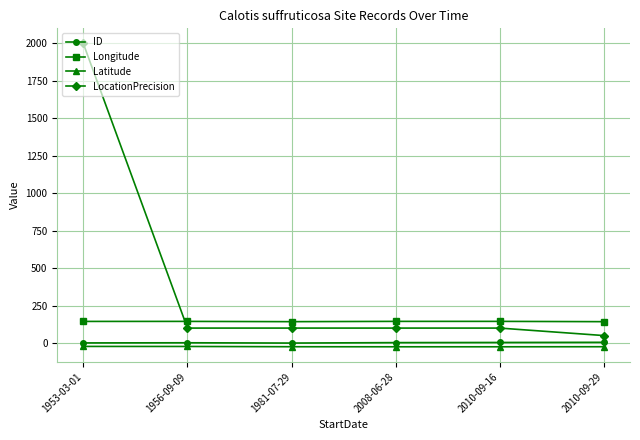

Which series has the largest range (max minus min)?

LocationPrecision